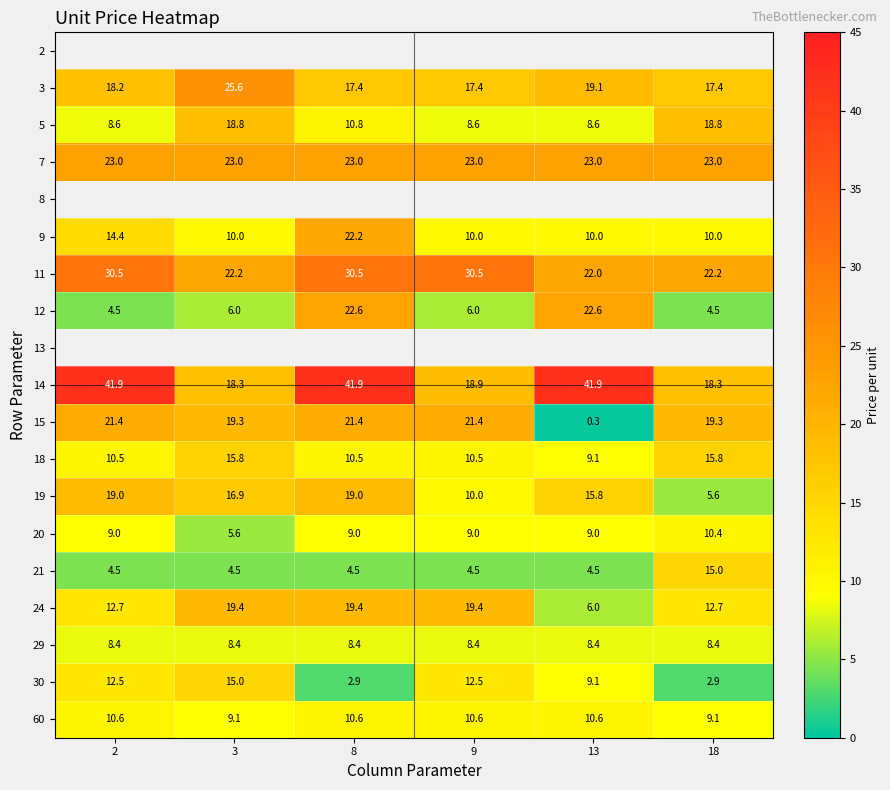

How many values in the 15 series exceed 21?

3